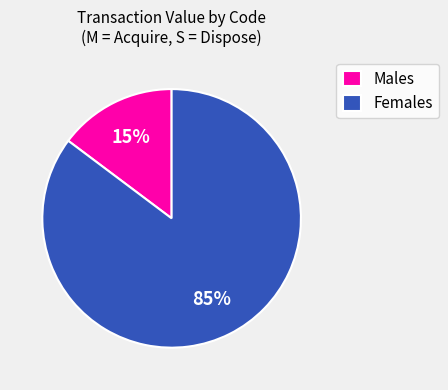

Combined, do Females and Males account for over 50%?

Yes